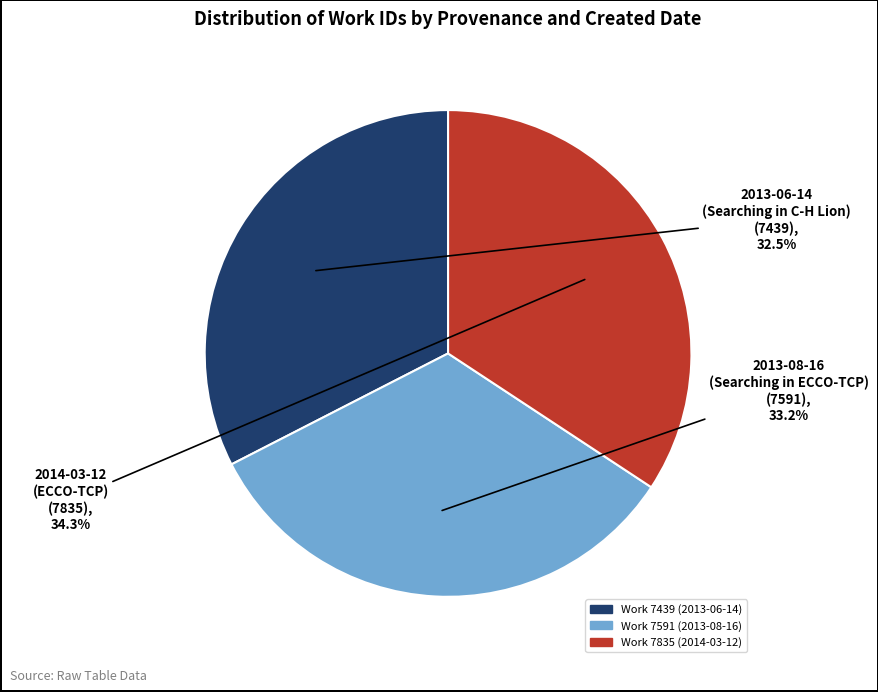

Count the number of slices in the pie.

3